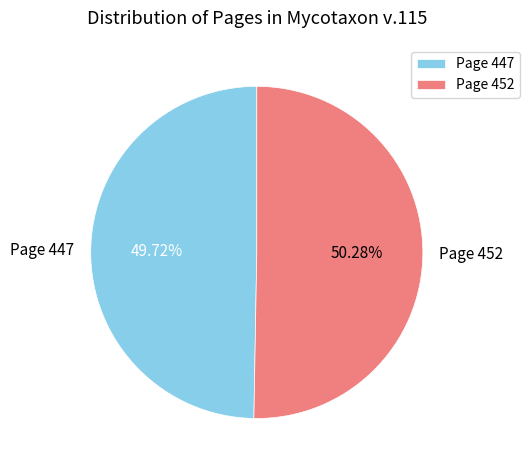

What is the ratio of the value at Page 452 to the value at Page 447?

1.0